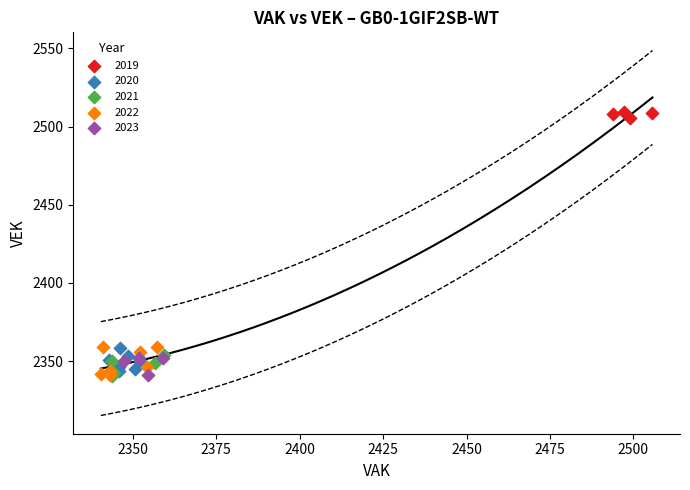

What are all the series names shown in the legend?

2019, 2020, 2021, 2022, 2023